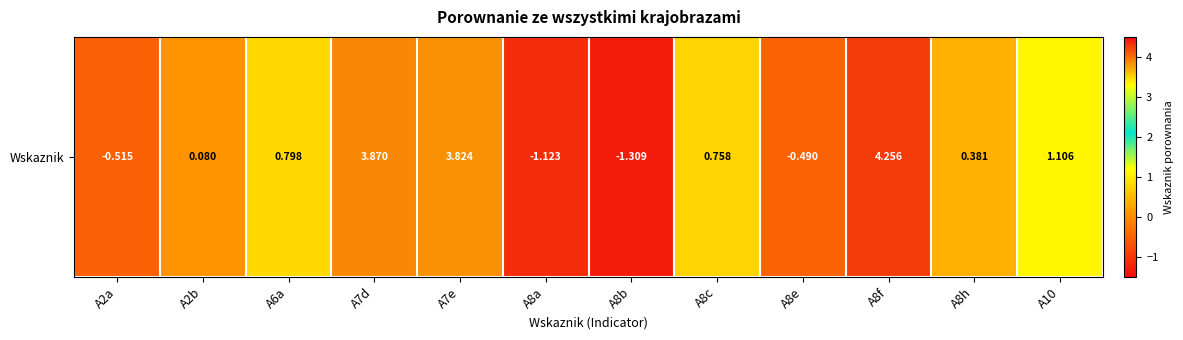

Which label corresponds to the smallest value in the chart?

A8b